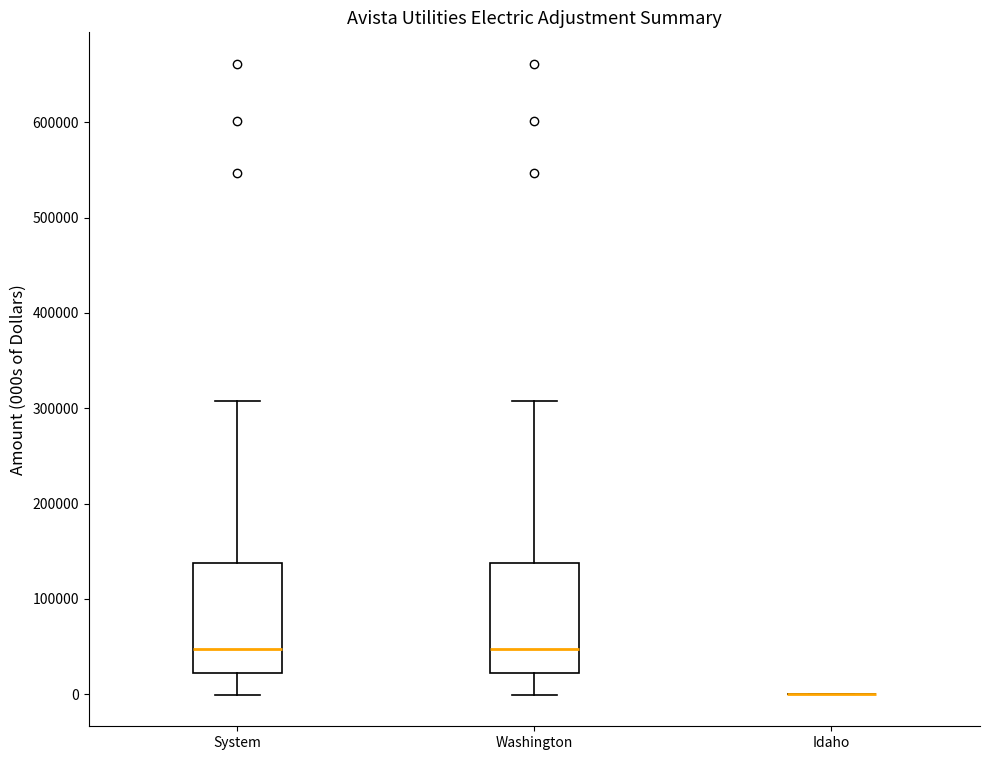

Reading left to right, transcribe this box plot: for each box, give where its median line is, the range the box spans, and where its two whiskers end, as read against the y-axis. The values are not printed on the chart, so give them approximately, as read against the axis.

System: median 50000, box 20000 to 140000, whiskers 0 to 310000
Washington: median 50000, box 20000 to 140000, whiskers 0 to 310000
Idaho: box collapsed to a line at 0, whiskers 0 to 0